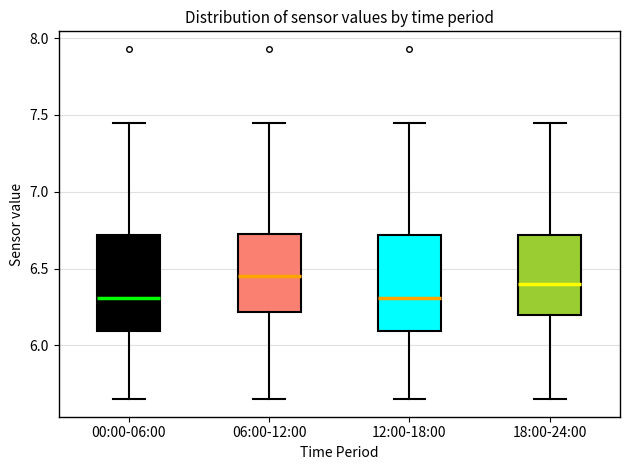

Where is the upper edge of the box for 12:00-18:00 on the y-axis? The values are not printed on the chart, so give them approximately, as read against the axis.

6.70